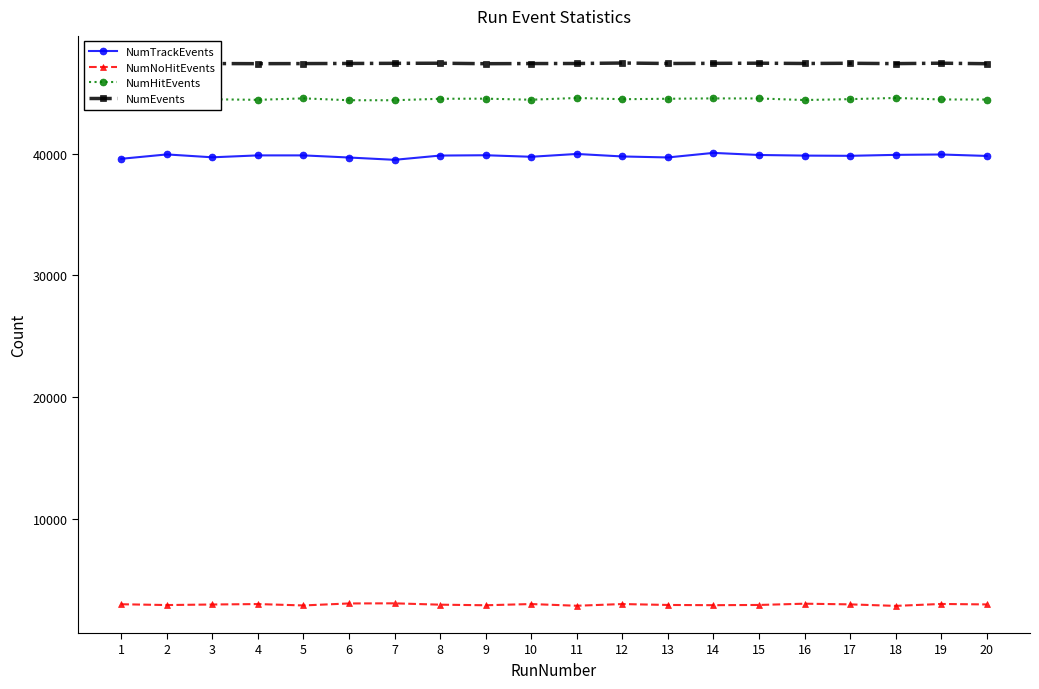

Which series has the largest total across all categories?

NumEvents